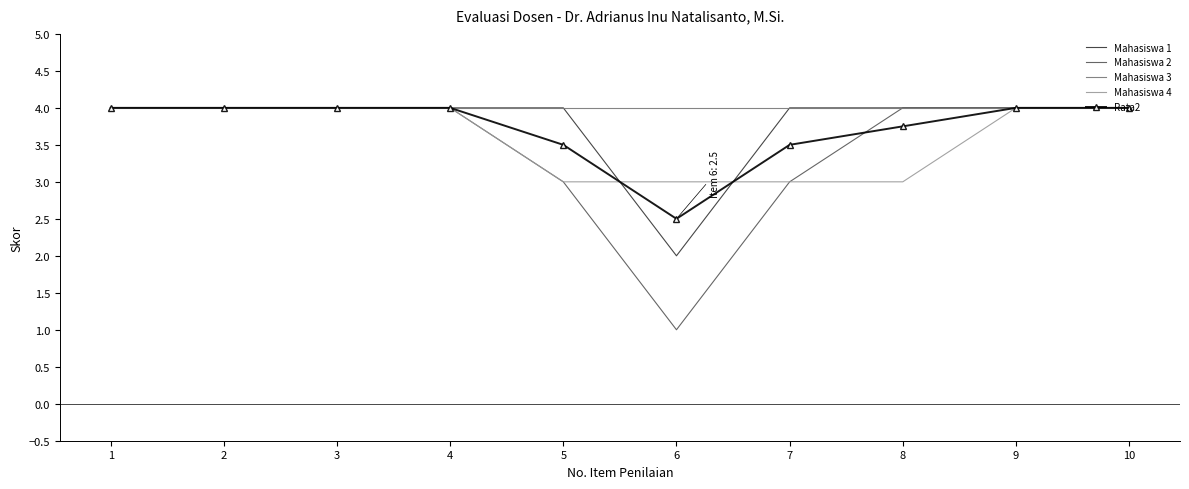

At how many categories does at least one series exceed 1?

10